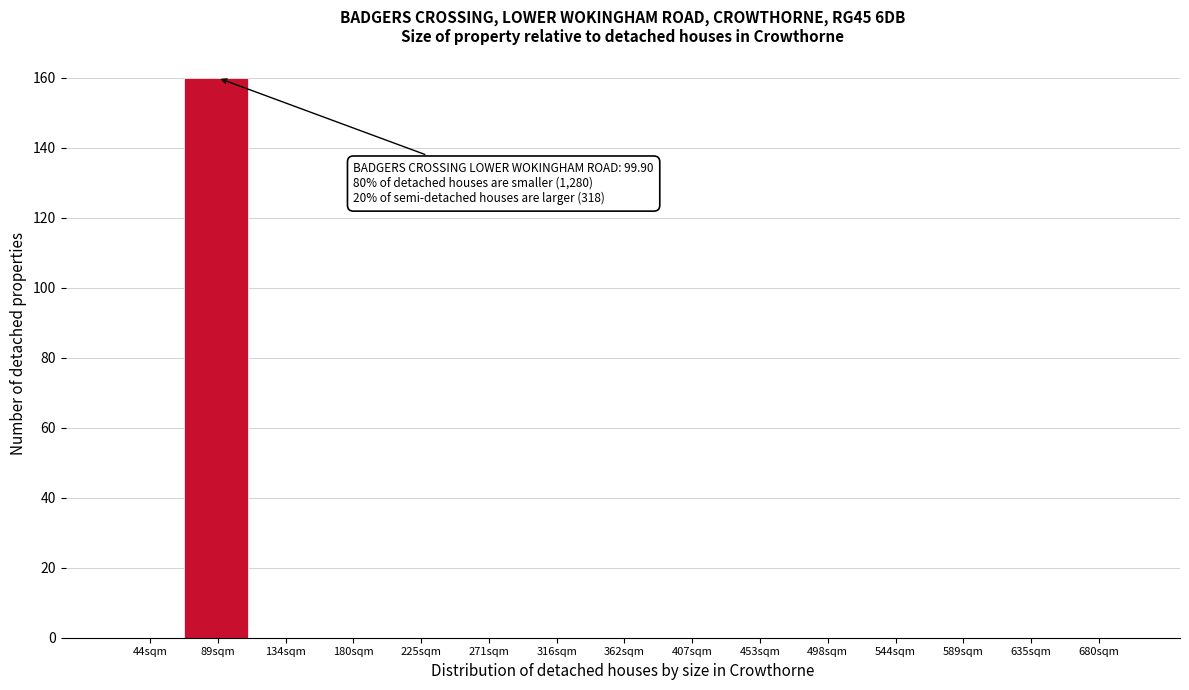

Reading right to left, what are all the values shown in this chart?

680sqm=0	635sqm=0	589sqm=0	544sqm=0	498sqm=0	453sqm=0	407sqm=0	362sqm=0	316sqm=0	271sqm=0	225sqm=0	180sqm=0	134sqm=0	89sqm=160	44sqm=0